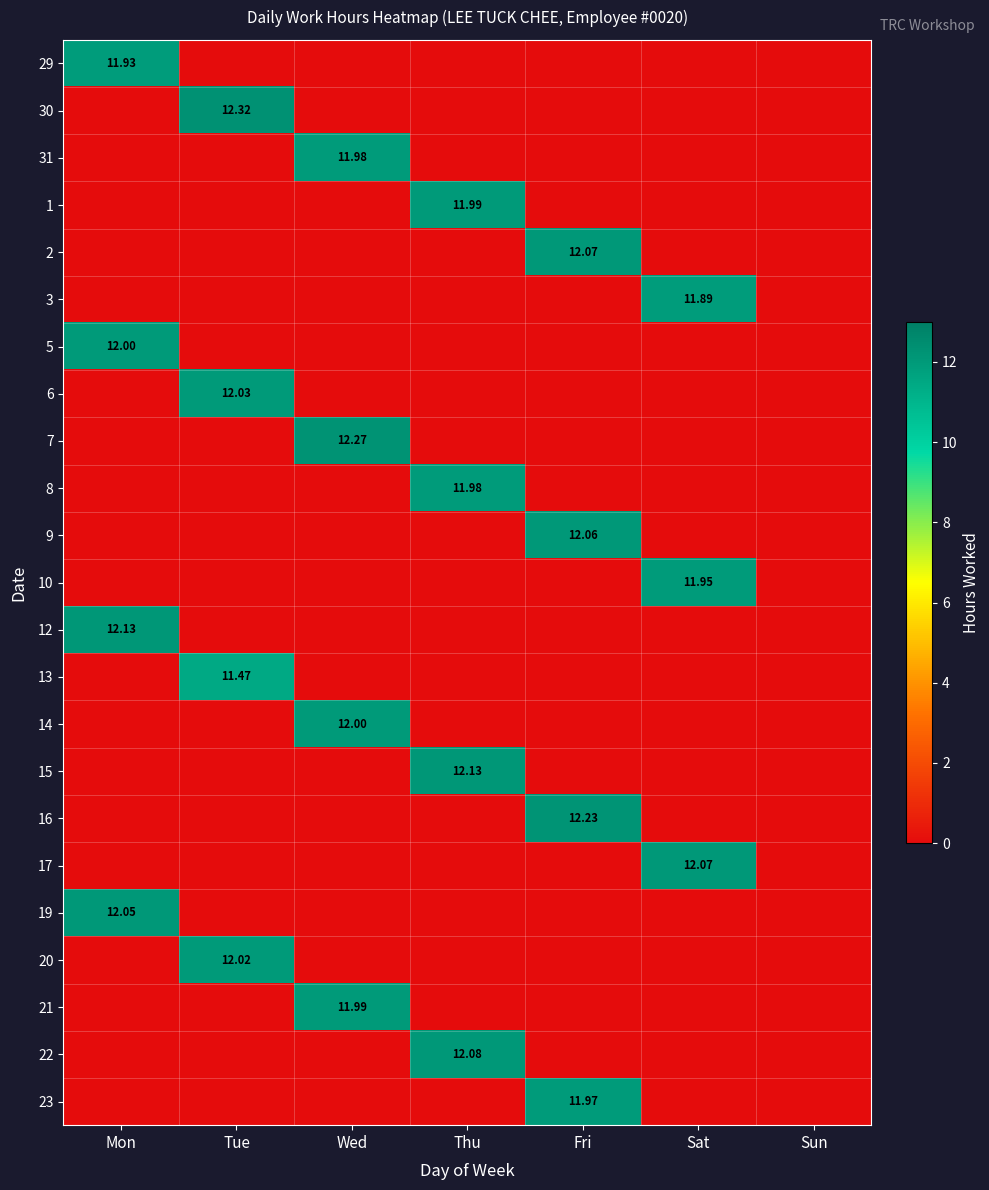

What is the difference between the maximum and minimum values in the 31 series?

12.0